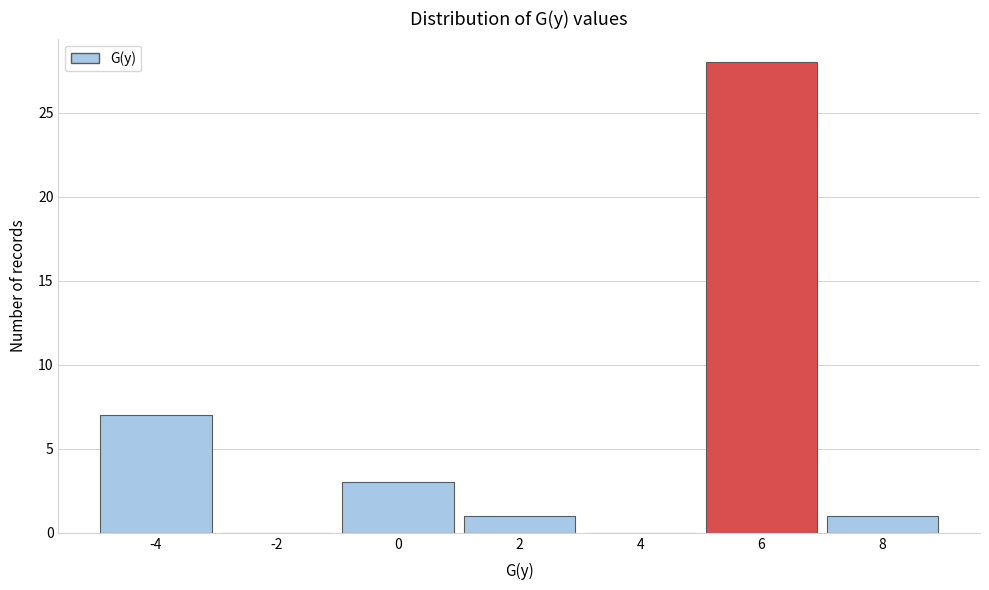

Reading right to left, list all the values displayed in this chart.

8=1	6=28	4=0	2=1	0=3	-2=0	-4=7